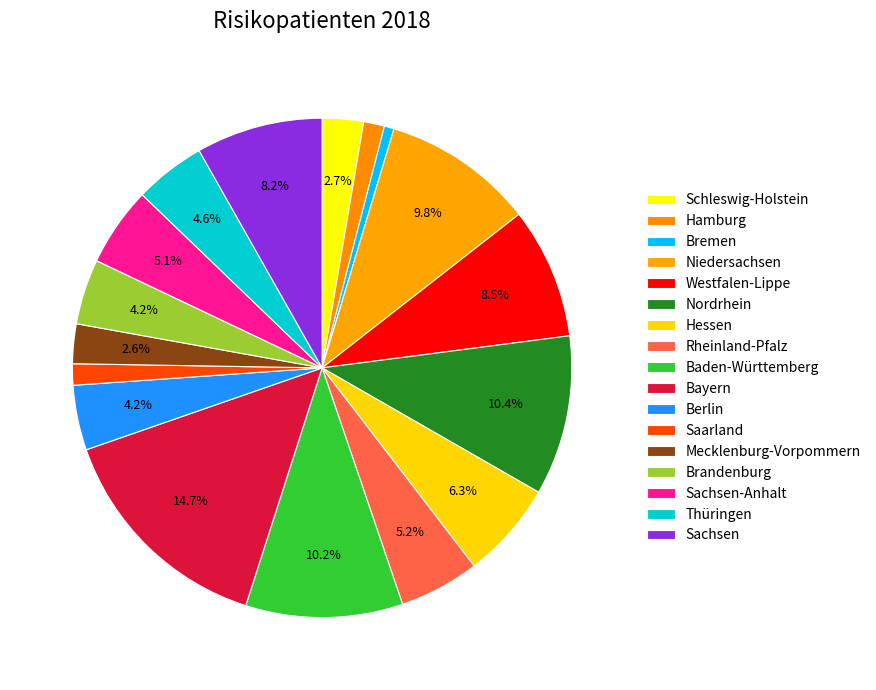

What is the total percentage of Bremen and Hessen?

6.9%